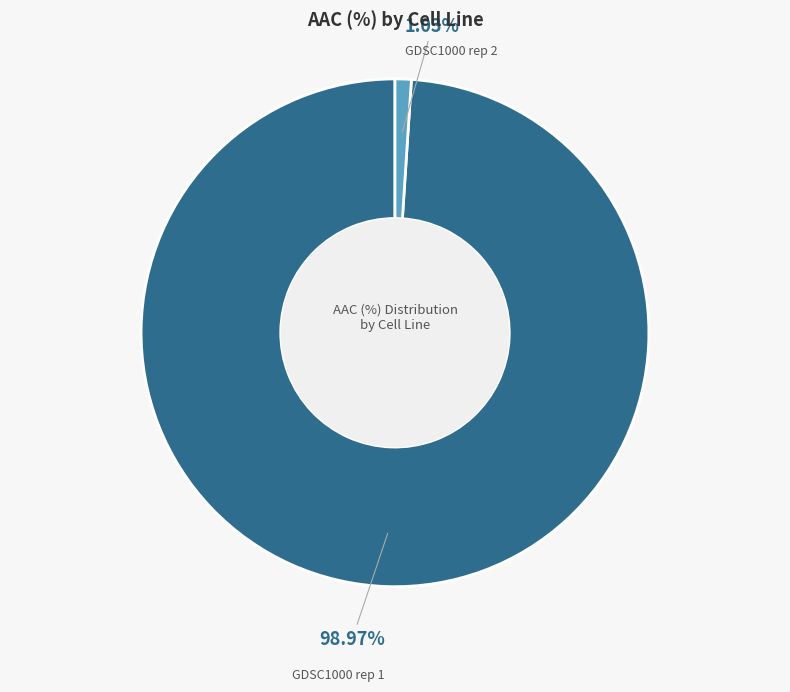

Between GDSC1000 rep 1 and GDSC1000 rep 2, which is larger?

GDSC1000 rep 1